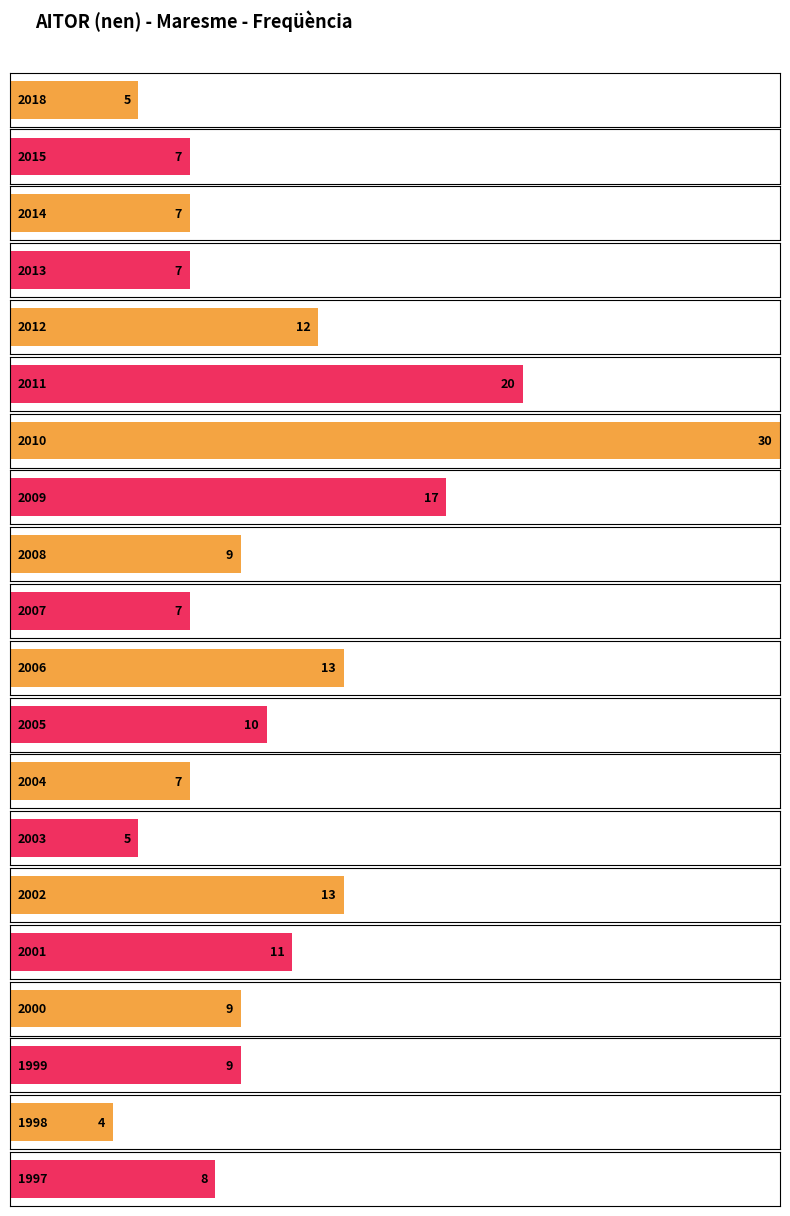

True or false: the data shows 3 at 1999.

False